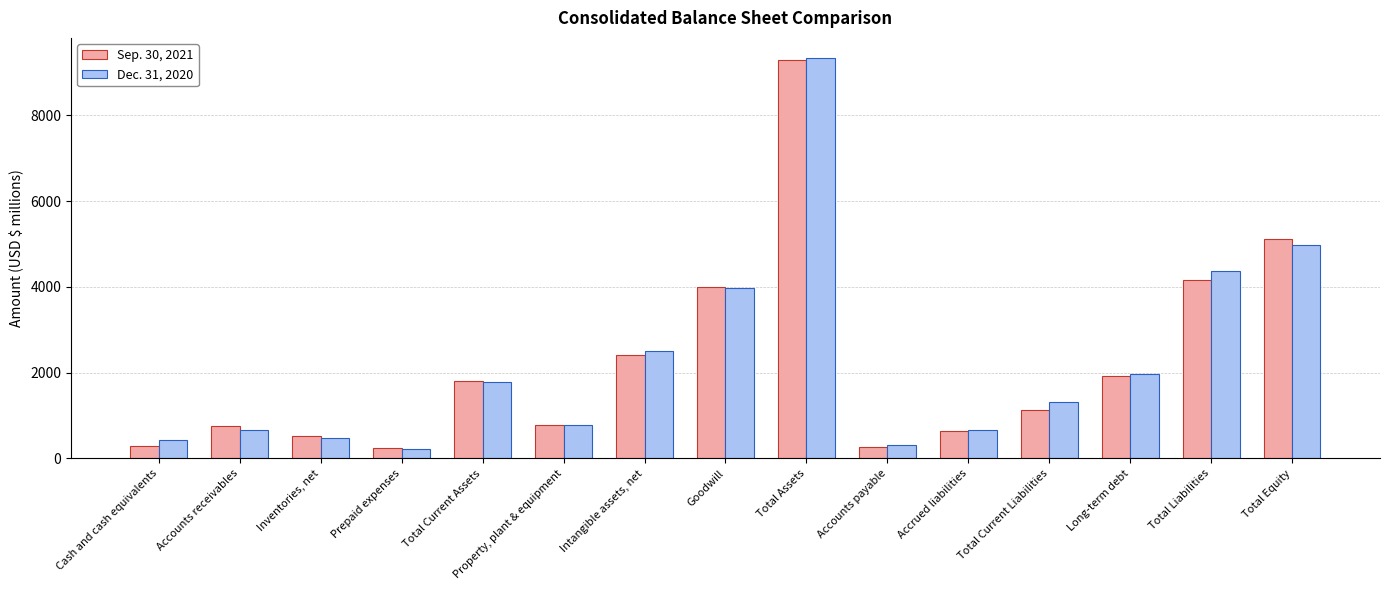

What is the value of the Dec. 31, 2020 bar at the 14th from the left?

4372